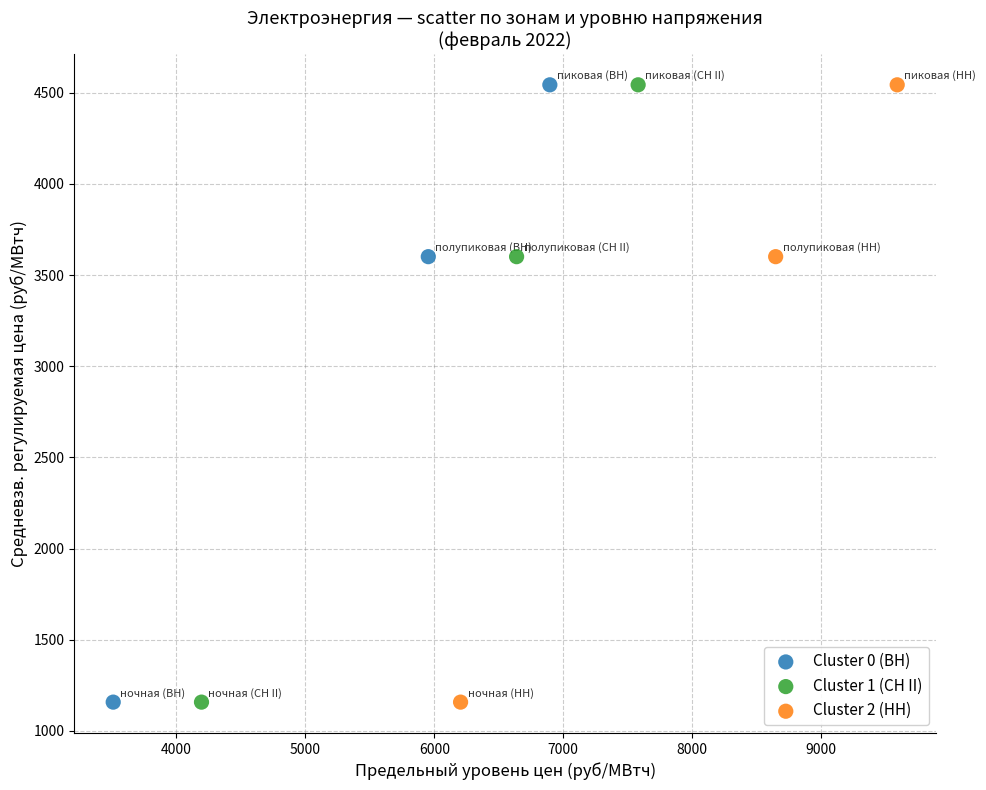

What are all the series names shown in the legend?

Cluster 0 (ВН), Cluster 1 (СН II), Cluster 2 (НН)